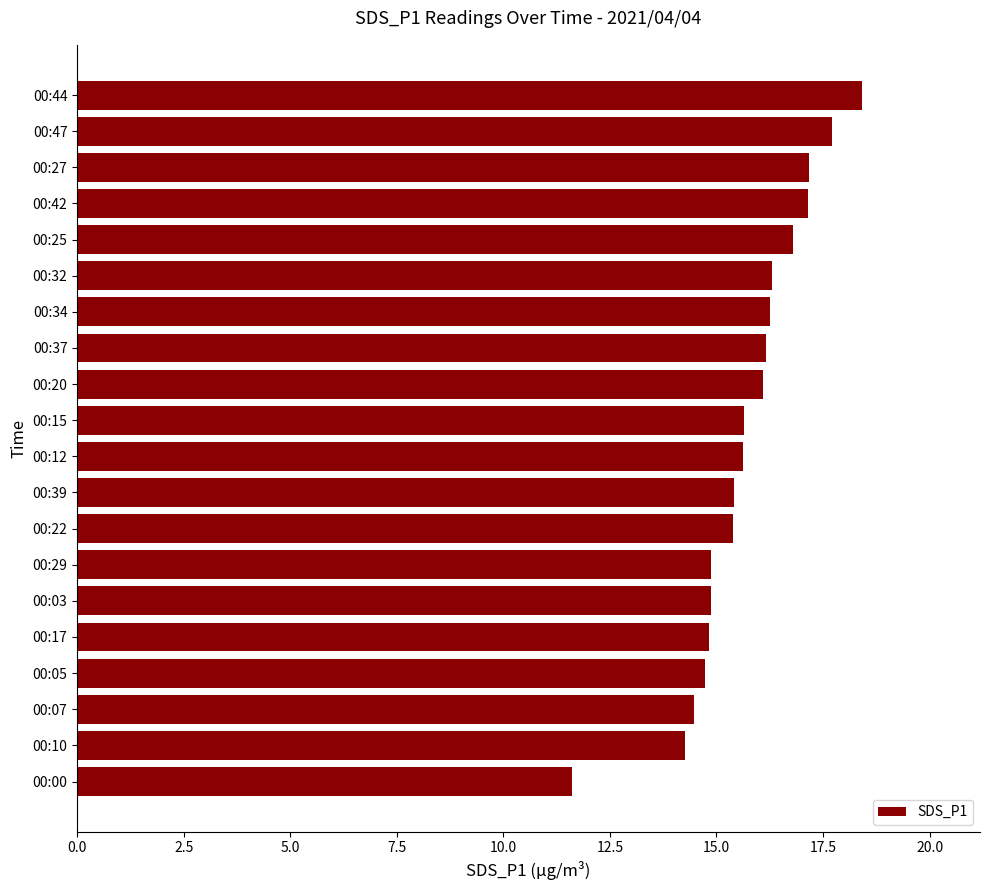

What is the smallest value displayed?

11.6